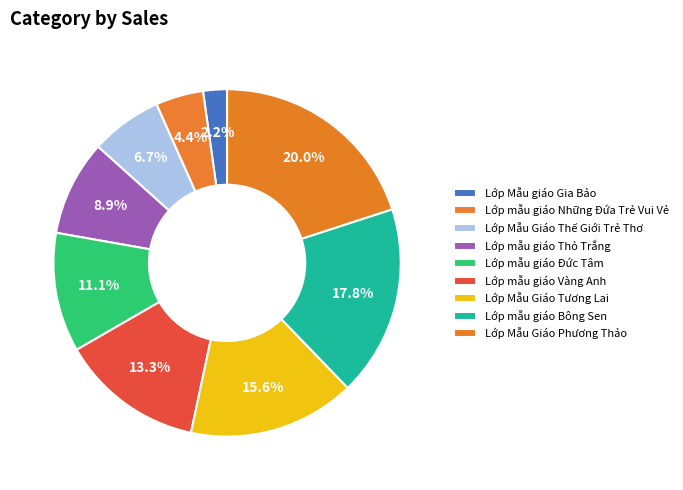

Rank the categories by value from lowest to highest.

Lớp Mẫu giáo Gia Bảo, Lớp mẫu giáo Những Đứa Trẻ Vui Vẻ, Lớp Mẫu Giáo Thế Giới Trẻ Thơ, Lớp mẫu giáo Thỏ Trắng, Lớp mẫu giáo Đức Tâm, Lớp mẫu giáo Vàng Anh, Lớp Mẫu Giáo Tương Lai, Lớp mẫu giáo Bông Sen, Lớp Mẫu Giáo Phương Thảo